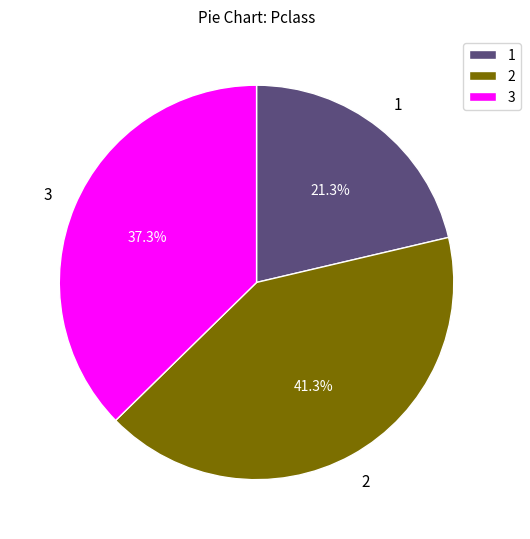

Which slice is the smallest?

1